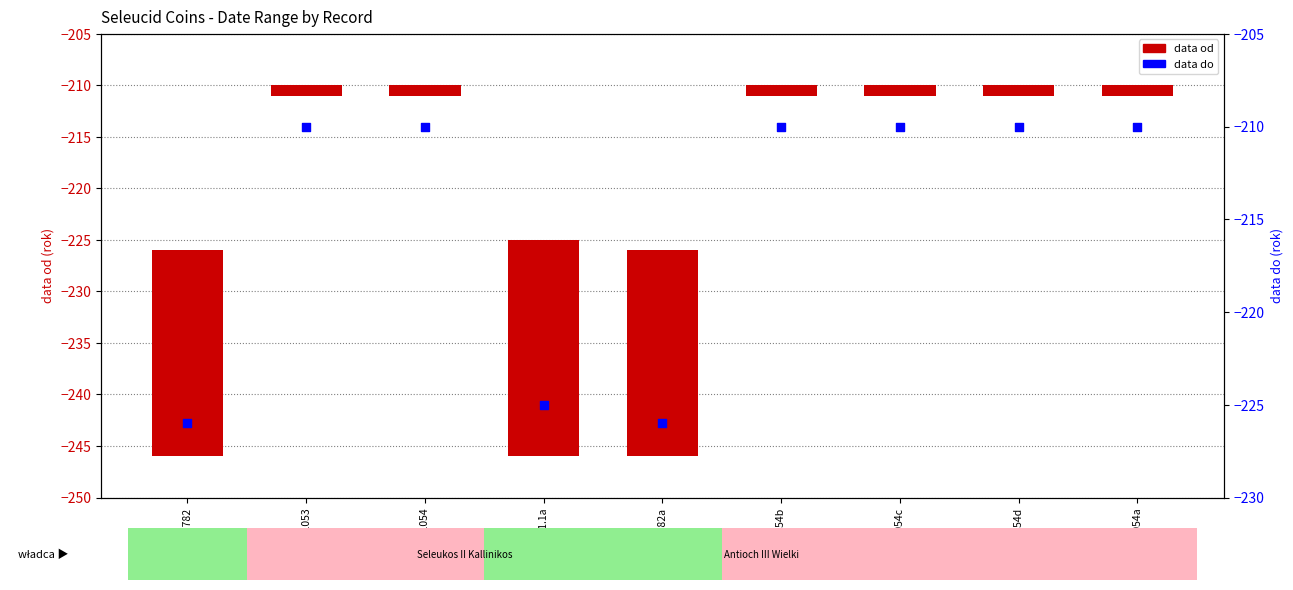

Which series contains the highest Y value?

data od